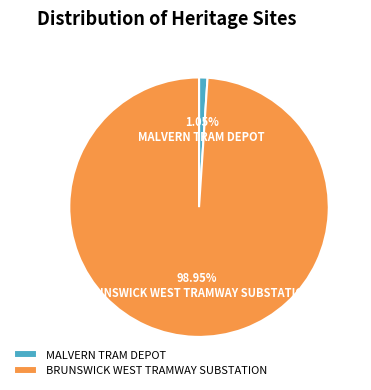

To the nearest percent, what is the average slice percentage?

50%